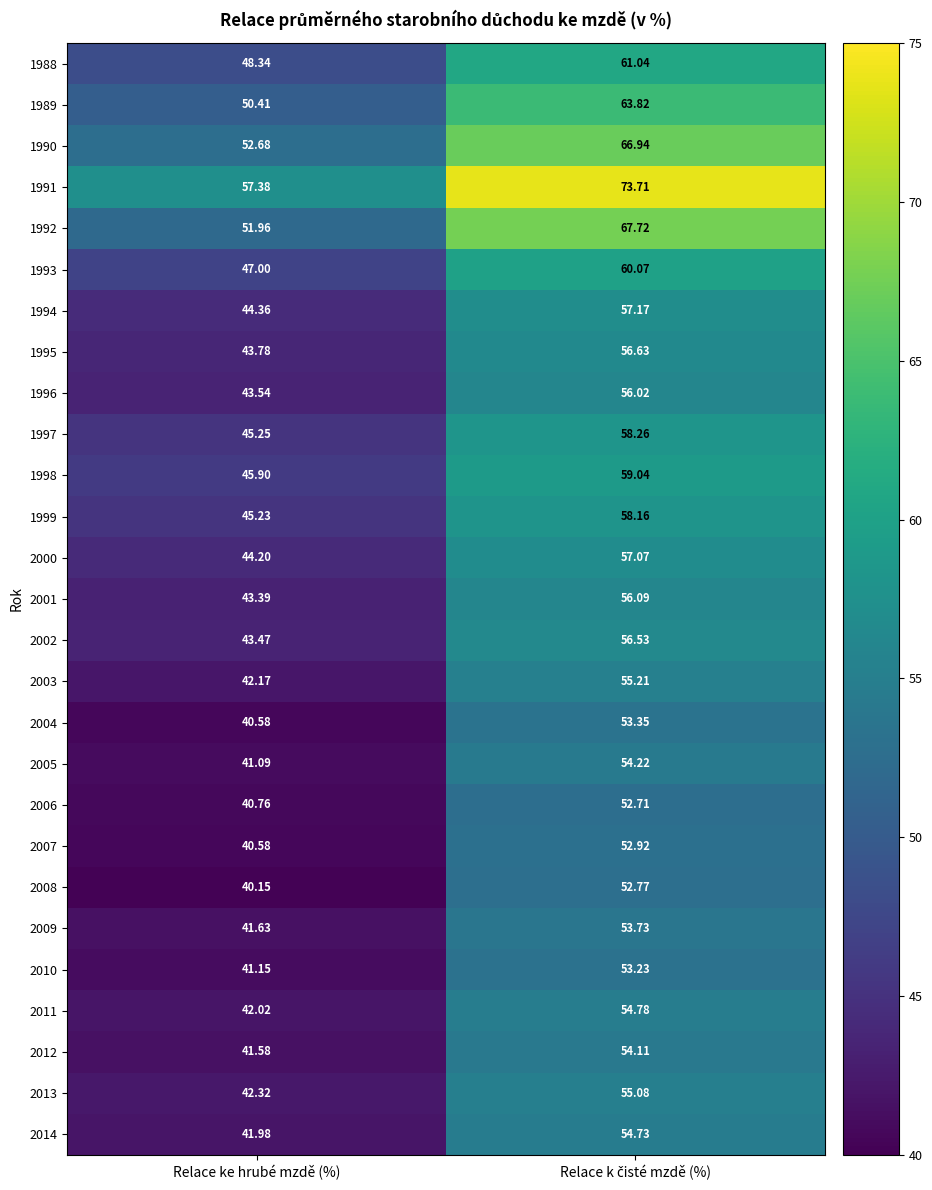

Which category has the lowest value in the 1990 series?

Relace ke hrubé mzdě (%)